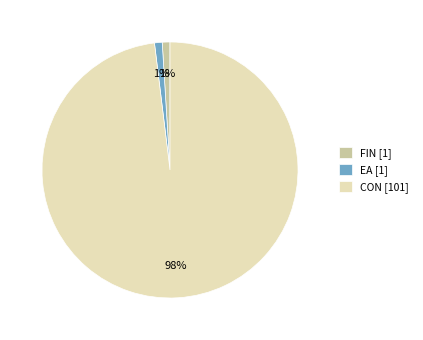

What is the ratio of the value at FIN [1] to the value at EA [1]?

1.0